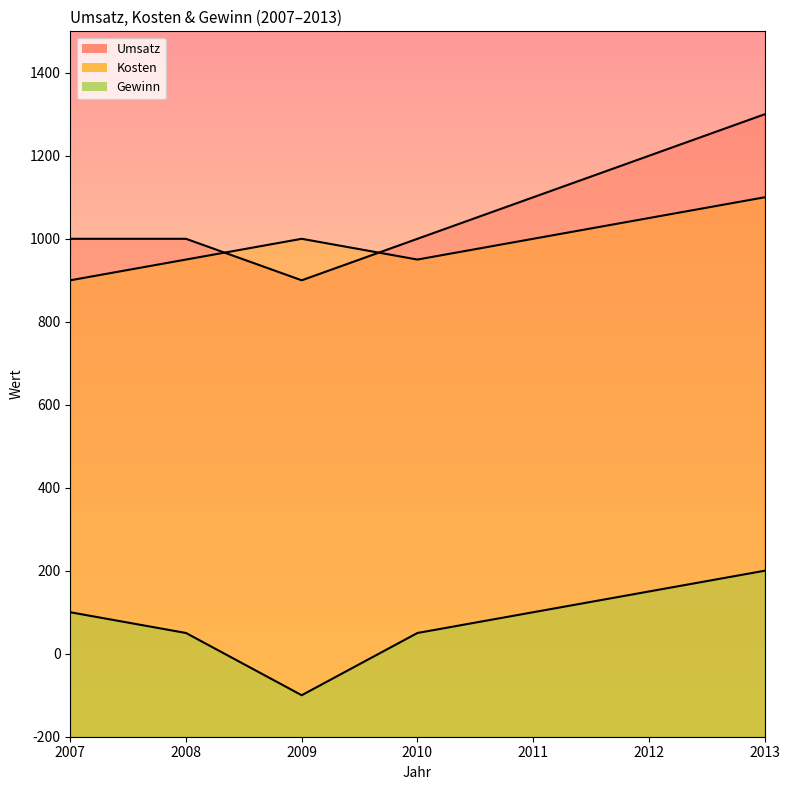

Between 2011 and 2012, which series saw the biggest shift?

Umsatz